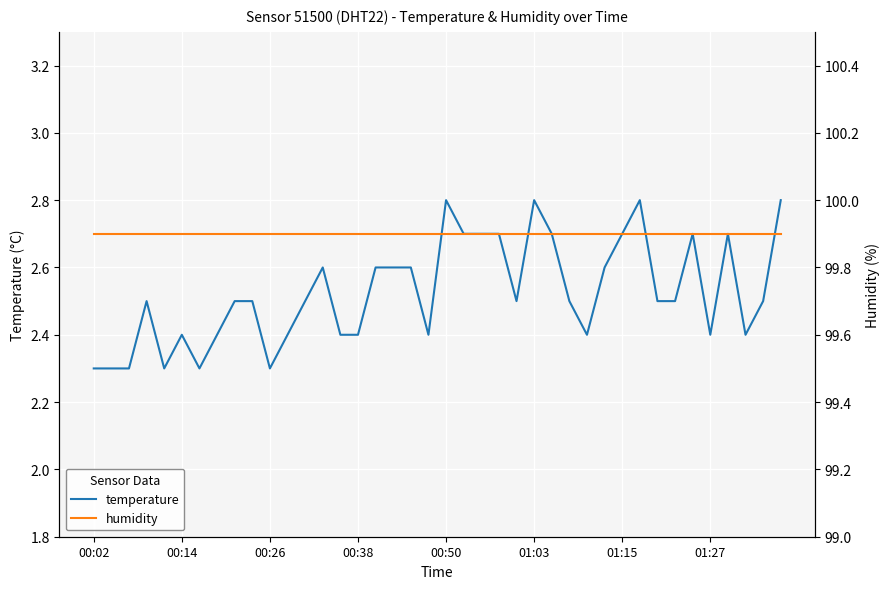

The value of humidity at 01:03 is 63.7. True or false?

False